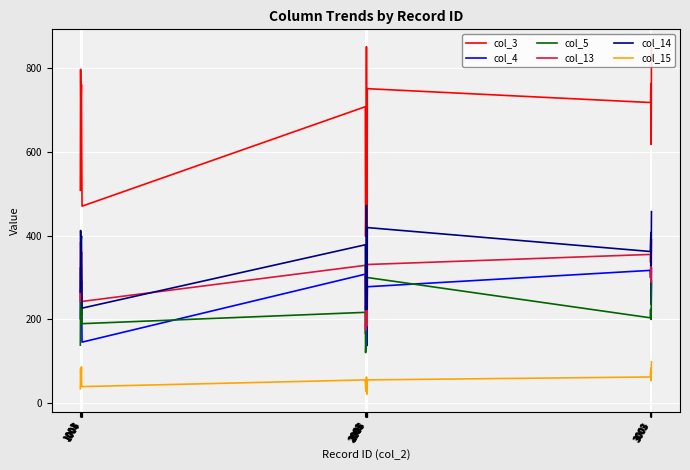

Is this an area chart (filled region under the line)?

No